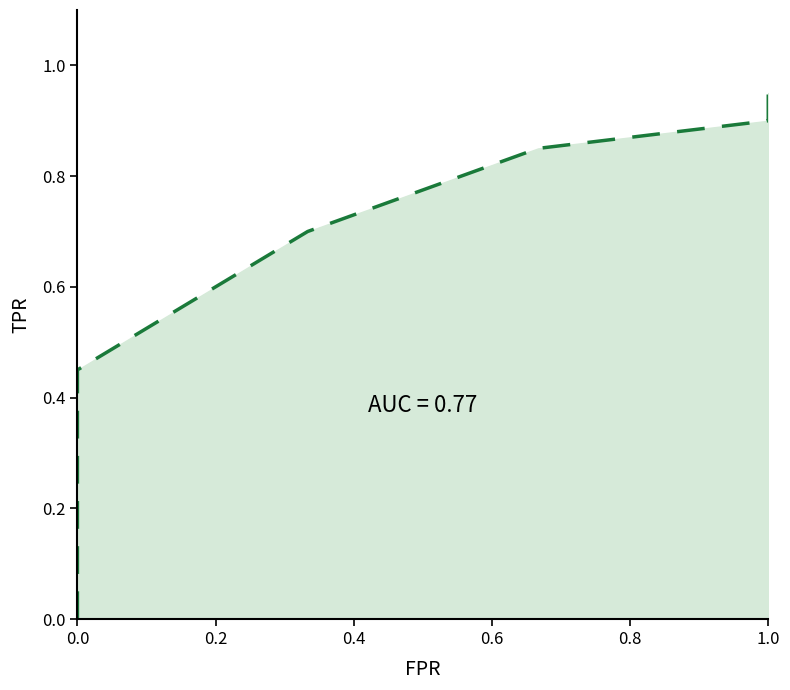

Which has a higher value, 0.6 or 0.0?

0.6